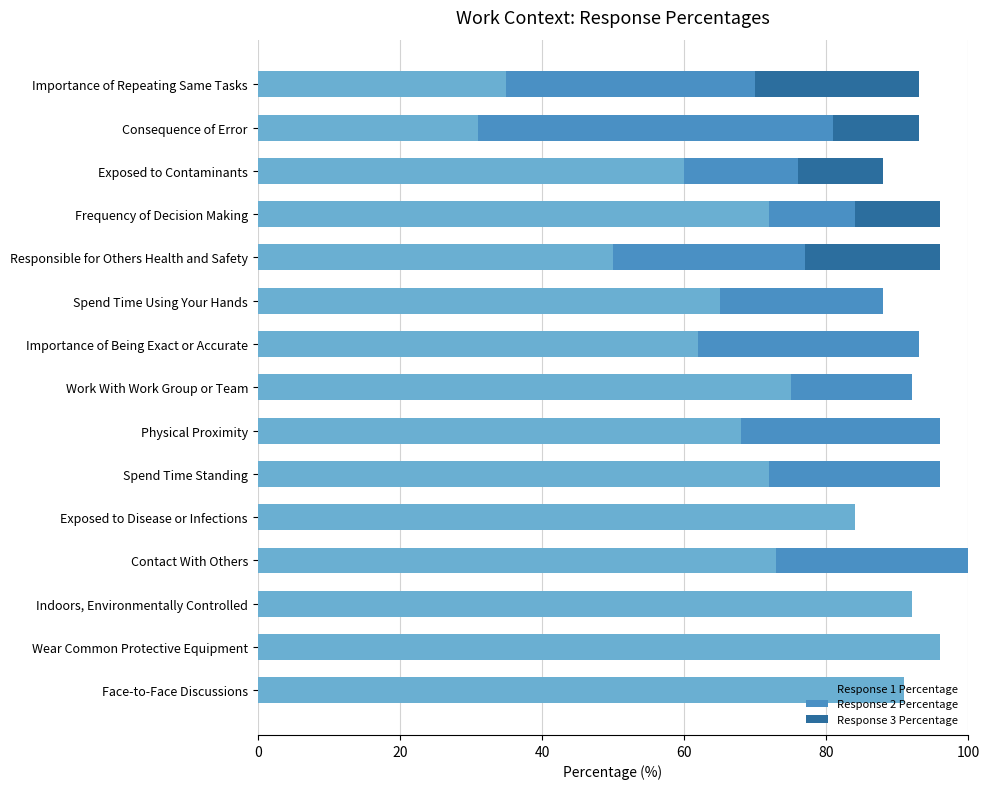

The value of Response 1 Percentage at Spend Time Standing is 127. True or false?

False